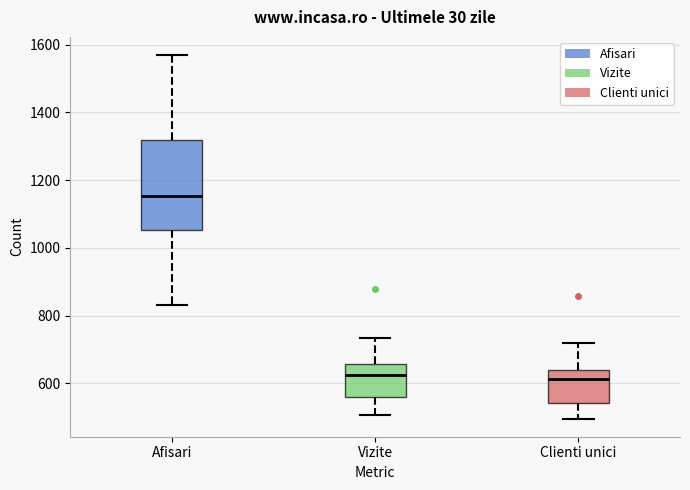

Reading left to right, transcribe this box plot: for each box, give where its median line is, the range the box spans, and where its two whiskers end, as read against the y-axis. The values are not printed on the chart, so give them approximately, as read against the axis.

Afisari: median 1160, box 1060 to 1320, whiskers 840 to 1560
Vizite: median 620, box 560 to 660, whiskers 500 to 740
Clienti unici: median 620, box 540 to 640, whiskers 500 to 720